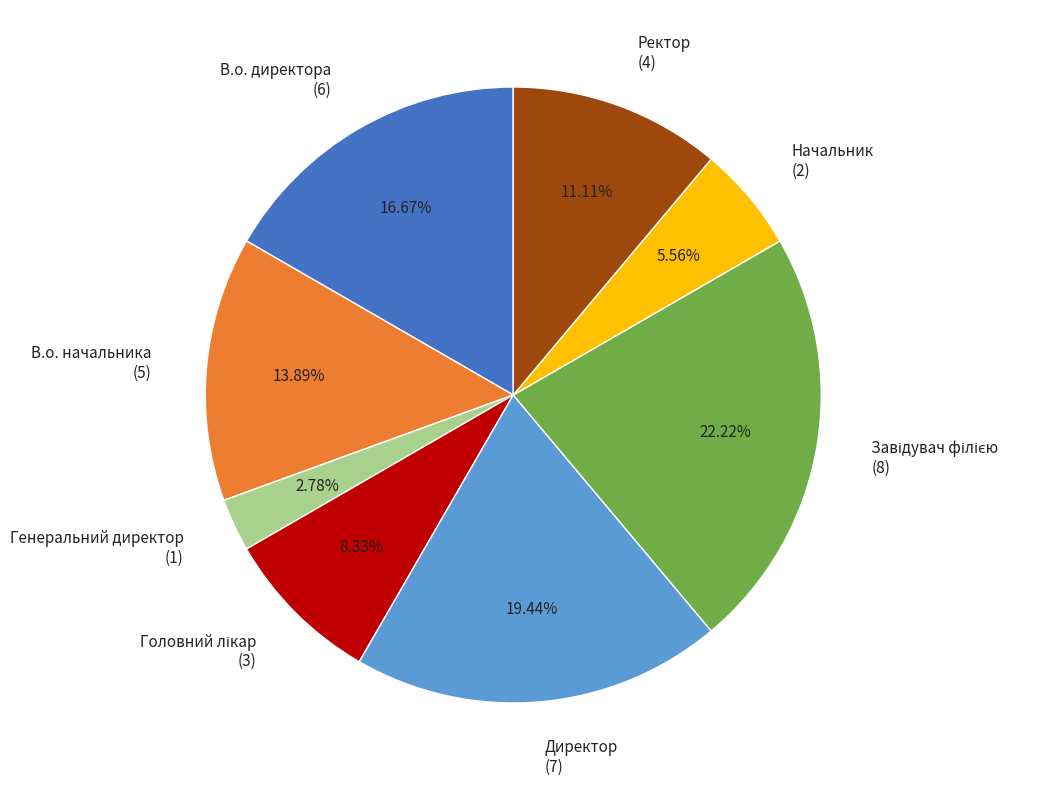

Is Генеральний директор the majority of the pie?

No